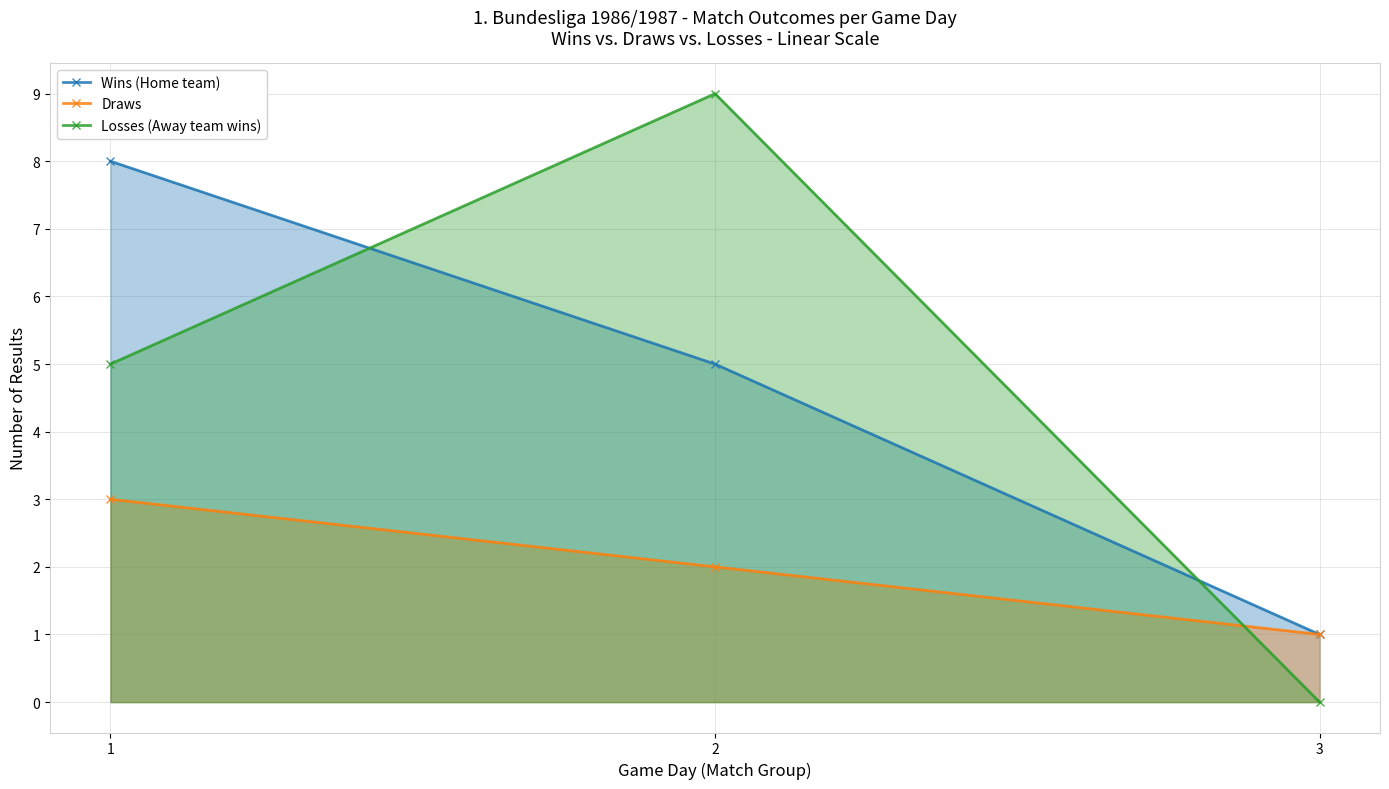

How many Wins (Home team) values are between 1 and 8?

3